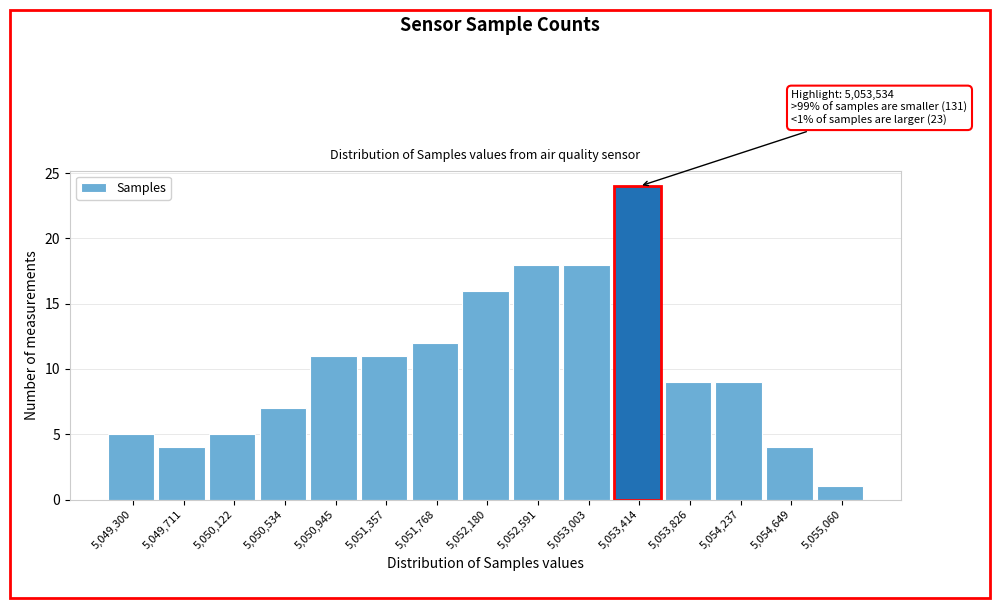

Reading left to right, transcribe all the data shown in this chart.

5	4	5	7	11	11	12	16	18	18	24	9	9	4	1